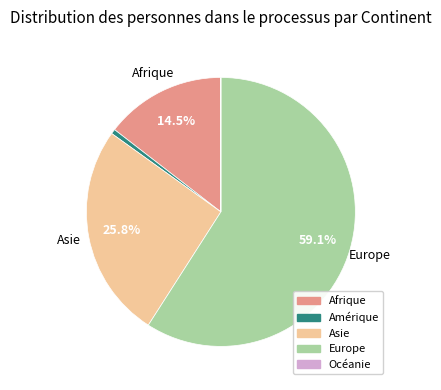

Which slice is the largest?

Europe